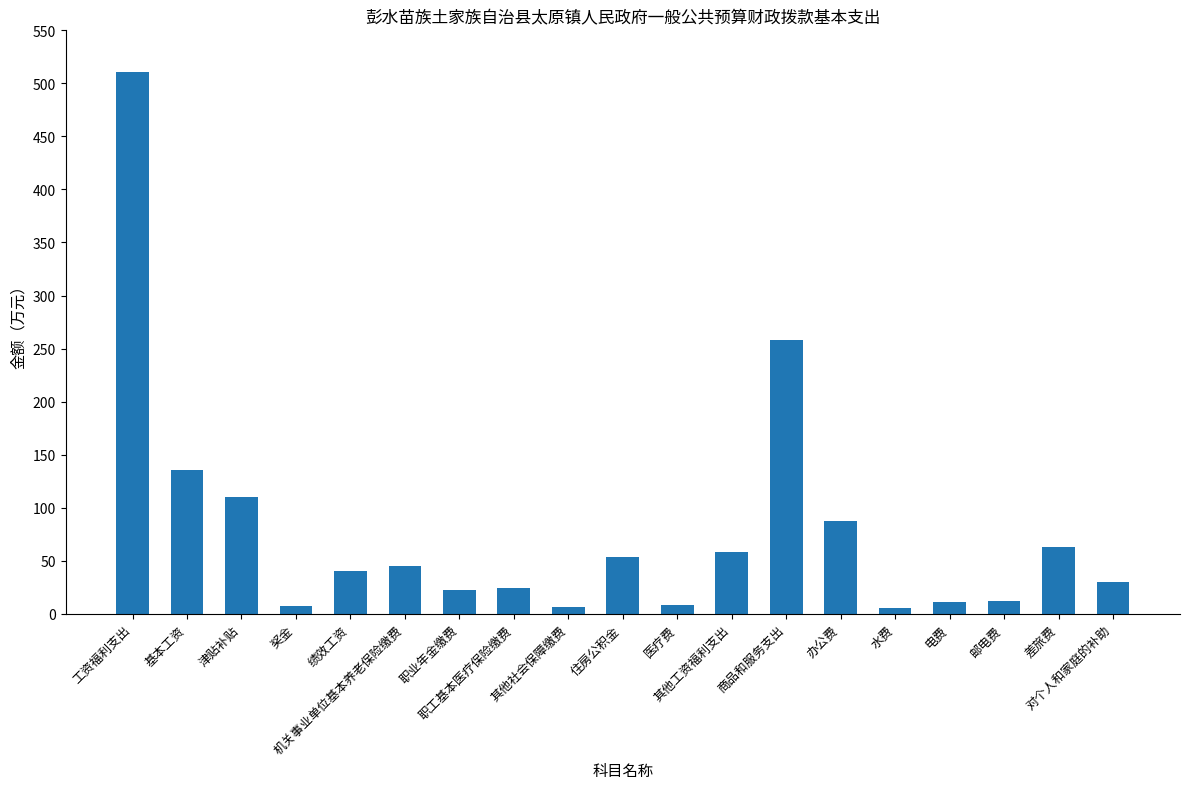

What is the change in value from 其他工资福利支出 to 办公费?

+28.6